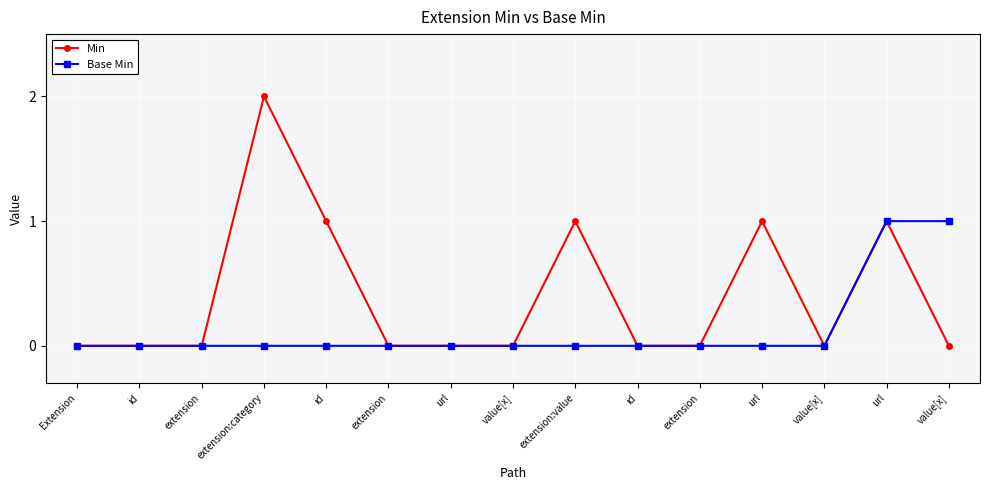

What are all the series names shown in the legend?

Min, Base Min